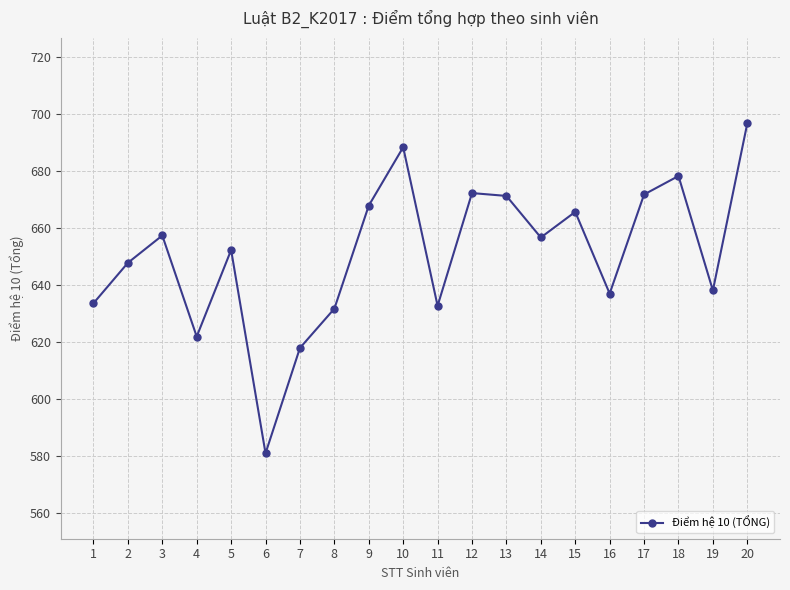

Which category has the highest value across all series?

20